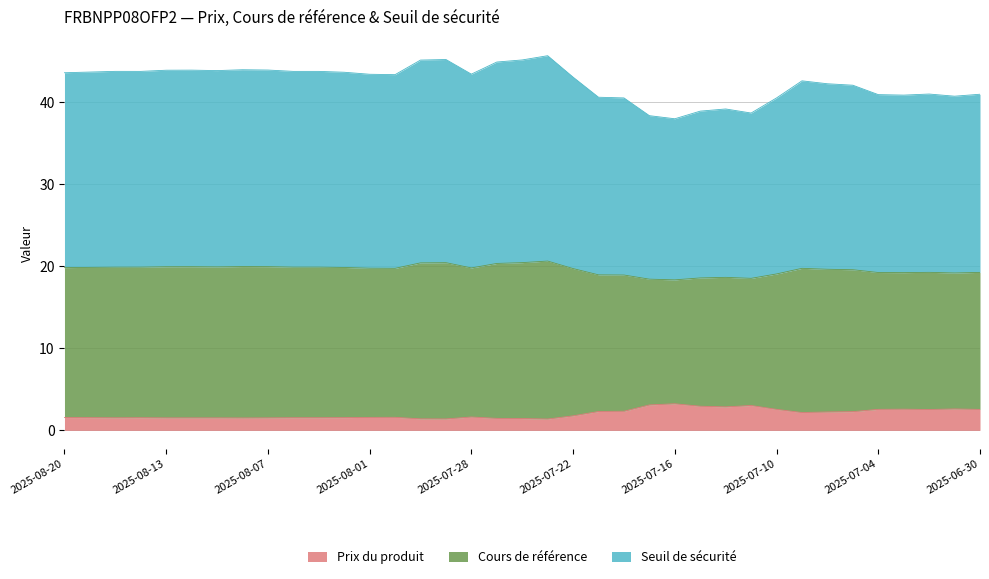

The value of Prix du produit at 2025-07-07 is 2.3. True or false?

True